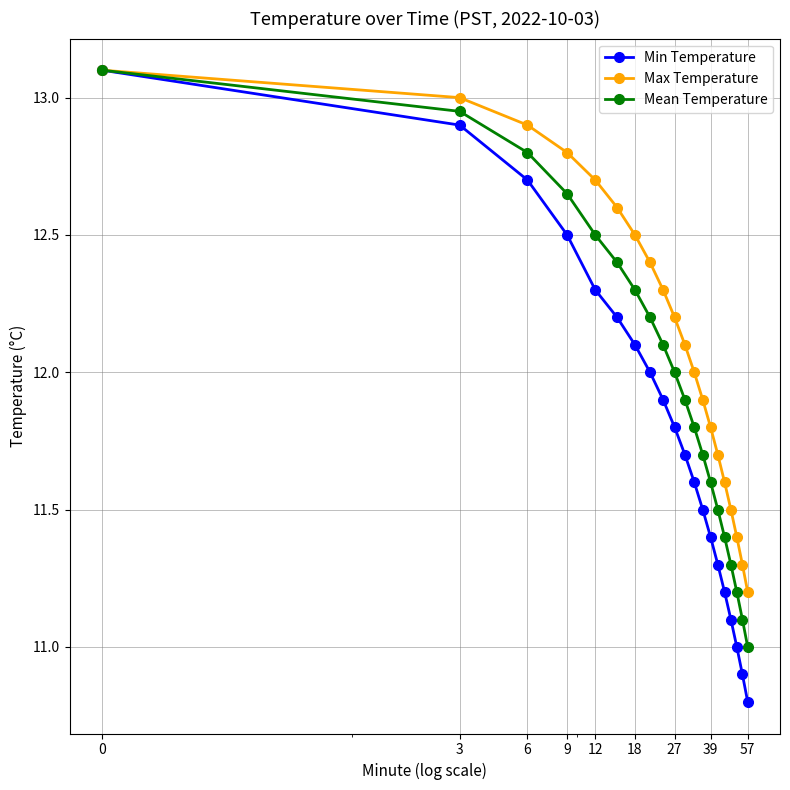

Rank the series by their average value, from lowest to highest.

Min Temperature, Mean Temperature, Max Temperature